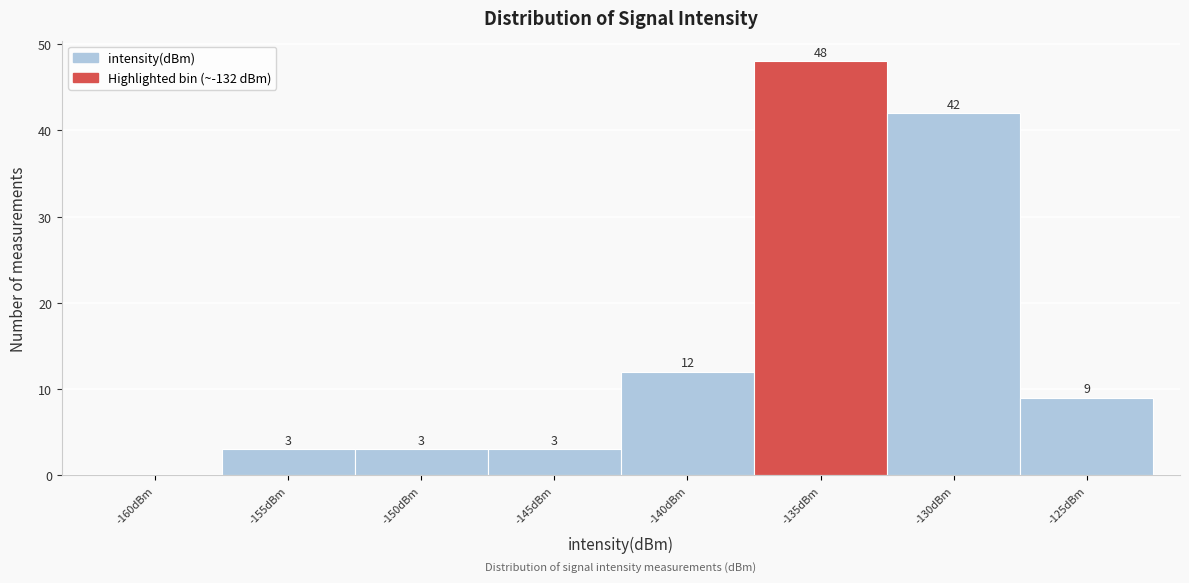

Reading right to left, extract all data points from this chart.

-125dBm=9	-130dBm=42	-135dBm=48	-140dBm=12	-145dBm=3	-150dBm=3	-155dBm=3	-160dBm=0